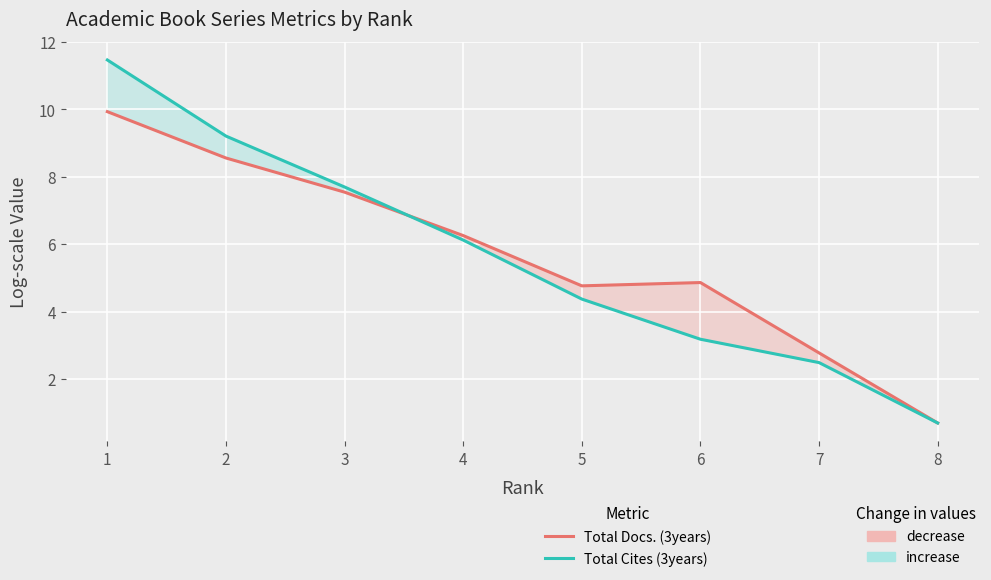

What is the sum of the Total Cites (3years) values at 8 and 1?

12.2